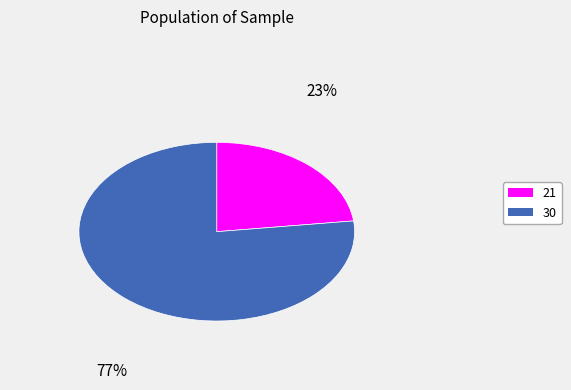

The 30 slice represents 63% of the pie. True or false?

False